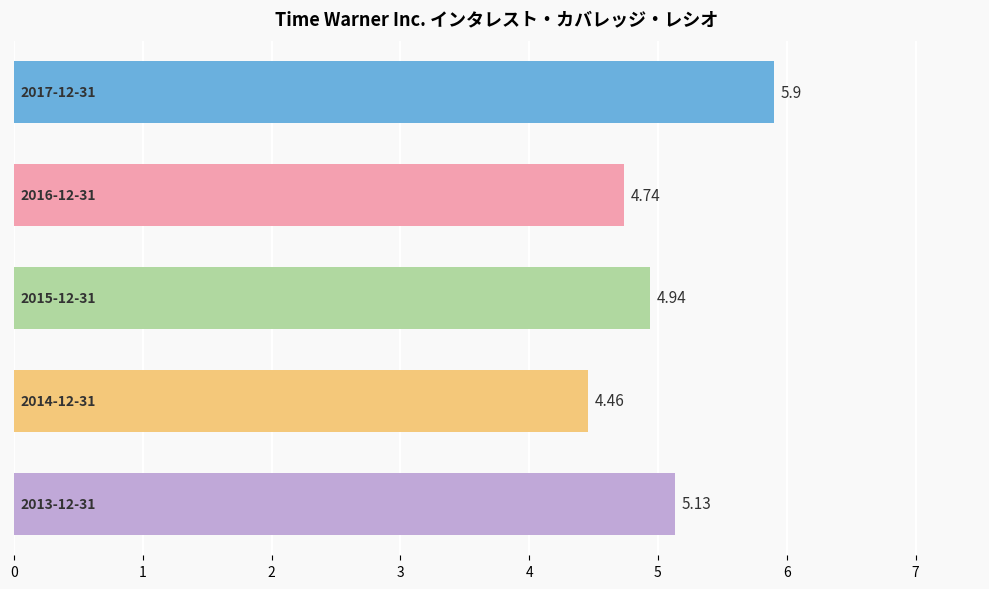

How many bars are there in total?

5